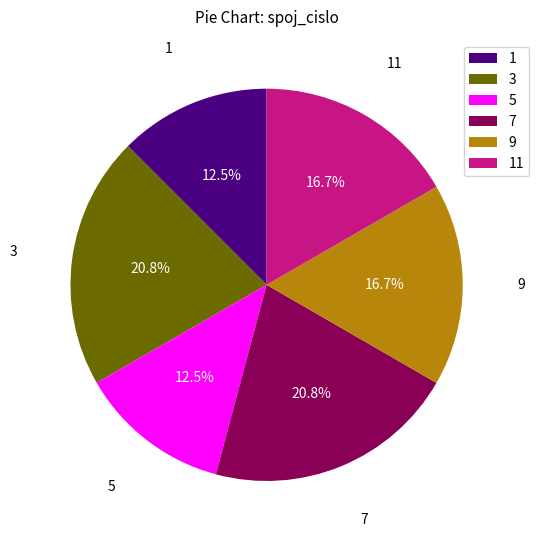

What percentage is the 9 slice, to the nearest percent?

17%